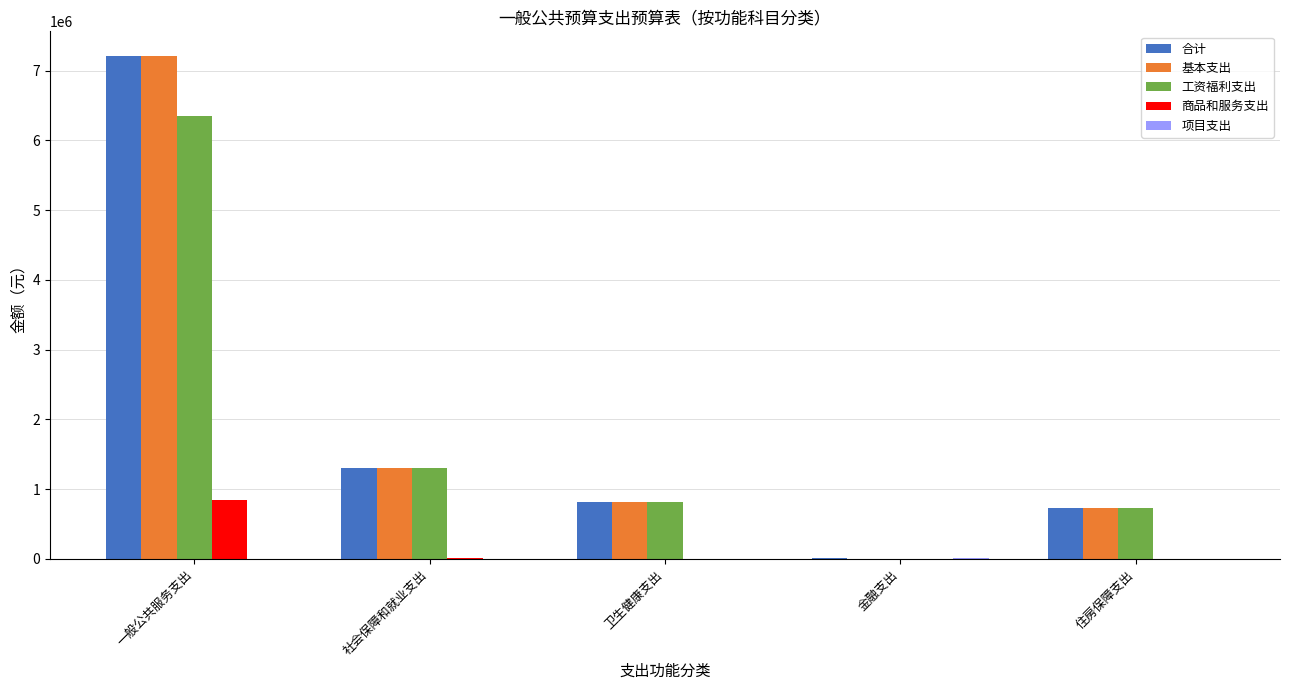

The 基本支出 series shows 410864.7 at 住房保障支出. True or false?

False